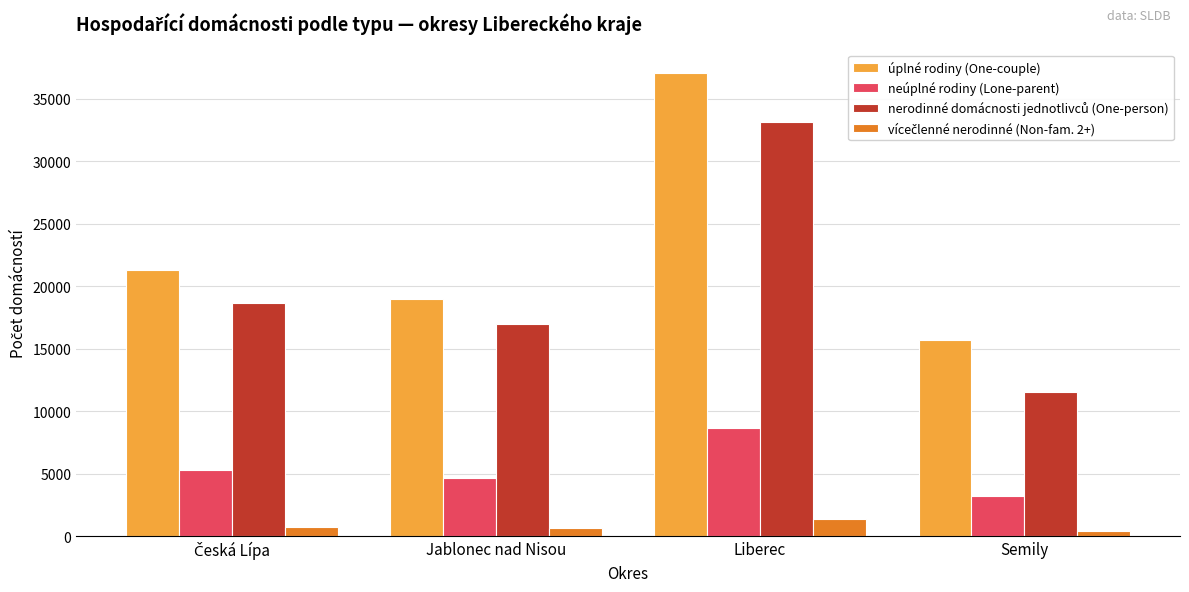

How many series are shown in this chart?

4